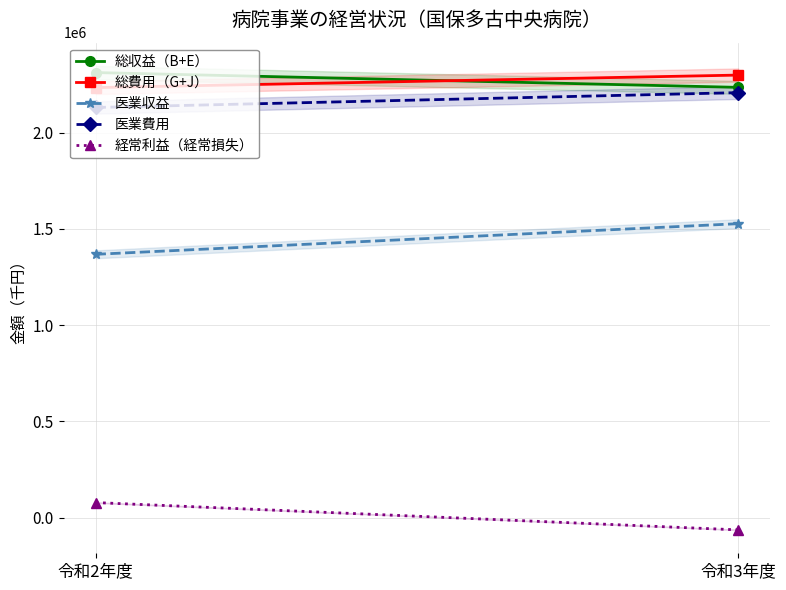

Is the value of 医業収益 at 令和2年度 greater than the value of 医業費用 at 令和3年度?

No